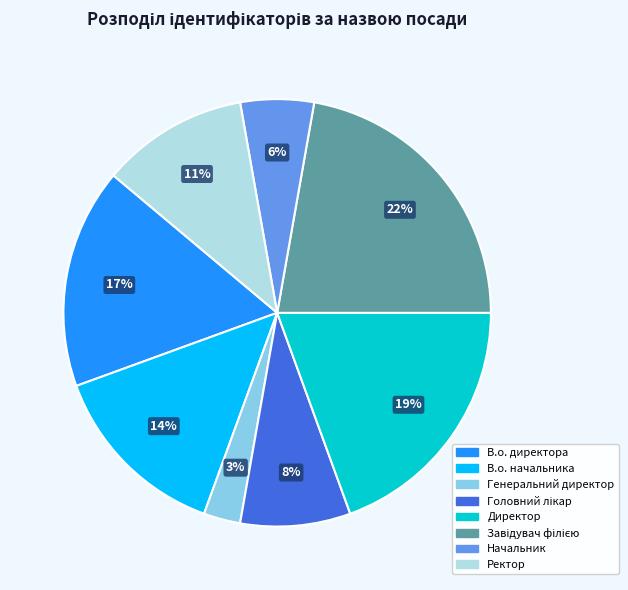

True or false: Генеральний директор accounts for 13% of the total.

False